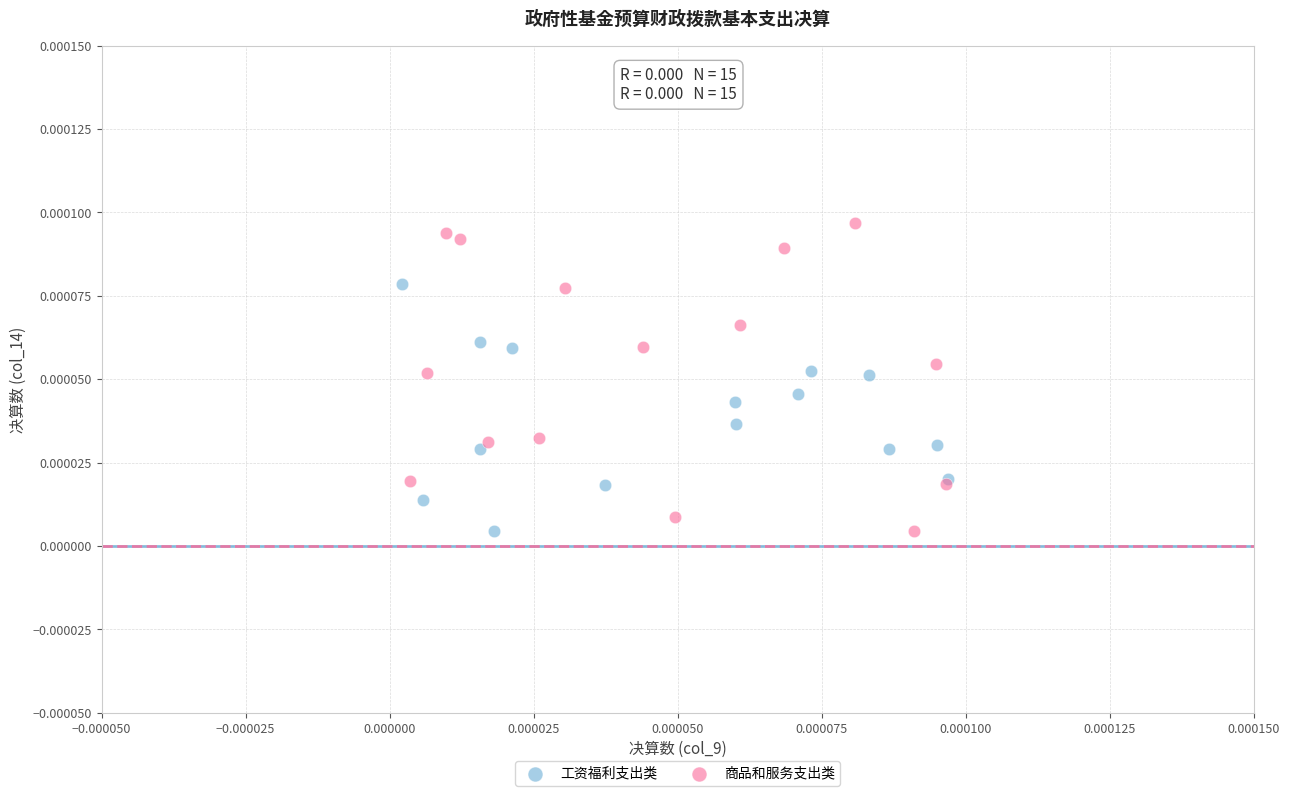

Which series has the widest spread of Y values?

商品和服务支出类